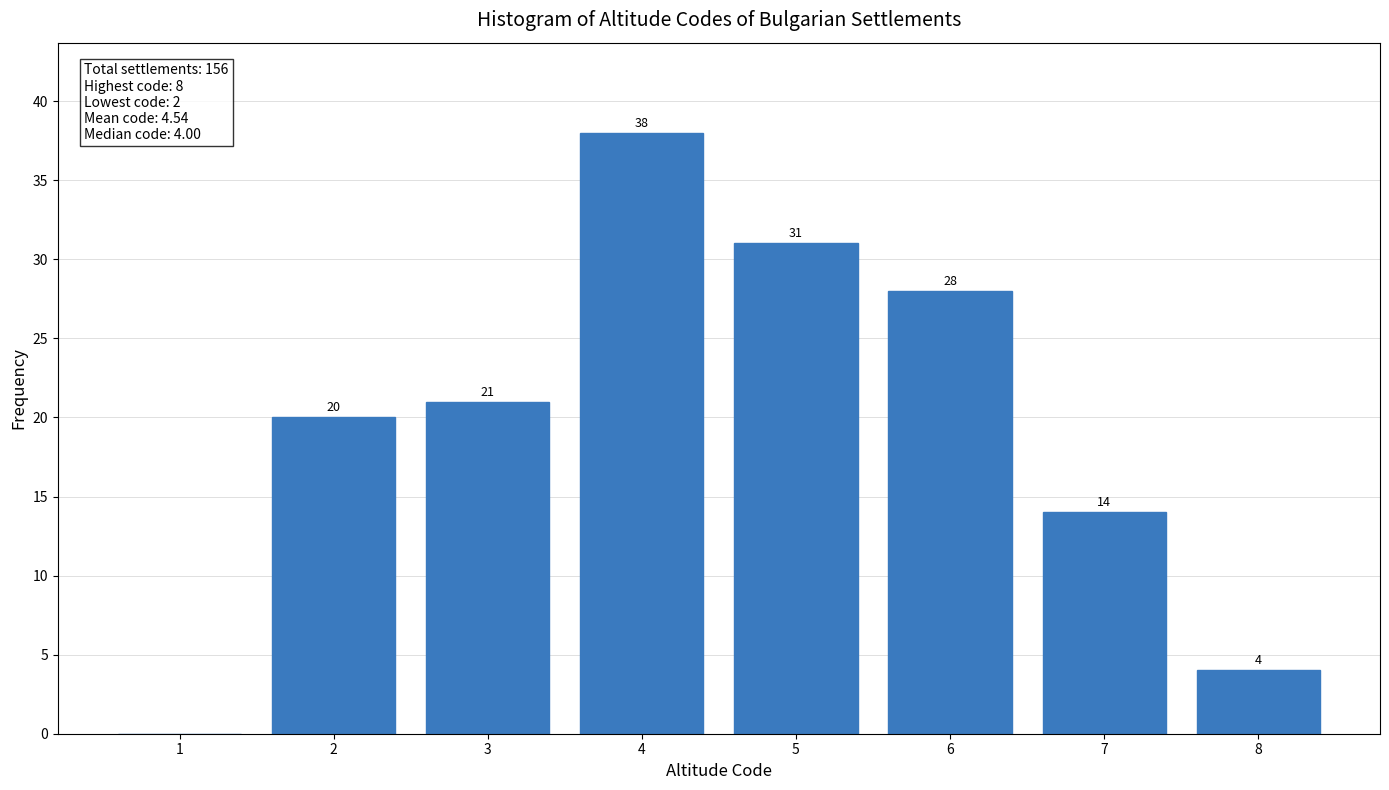

Over which range of the x-axis is the bar tallest?

3.5 to 4.5